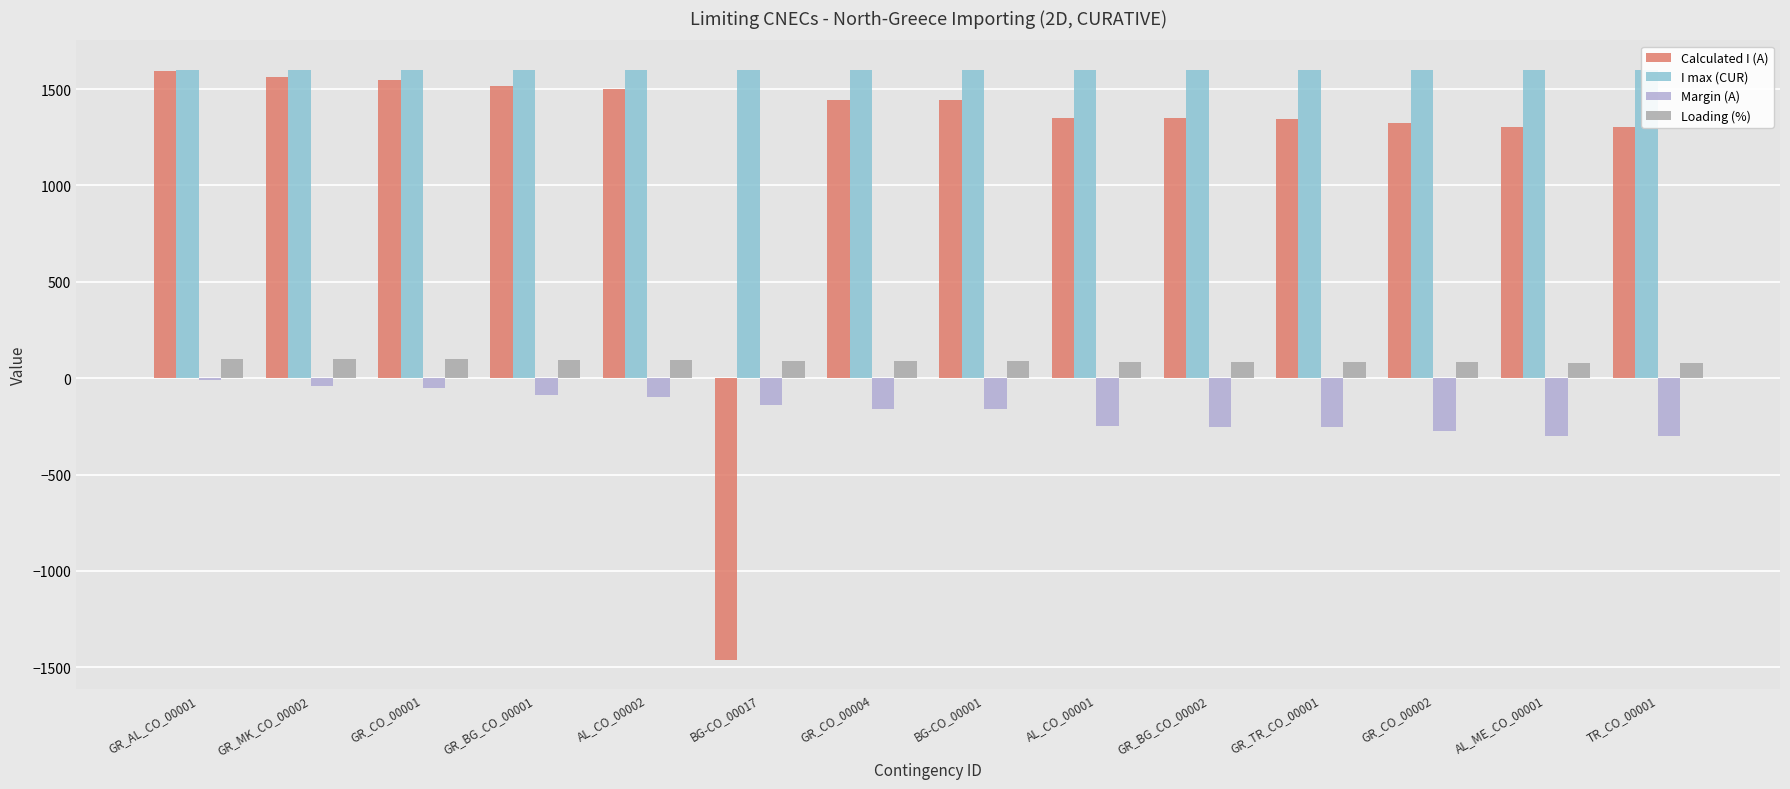

Read the Margin (A) value at AL_CO_00002.

-99